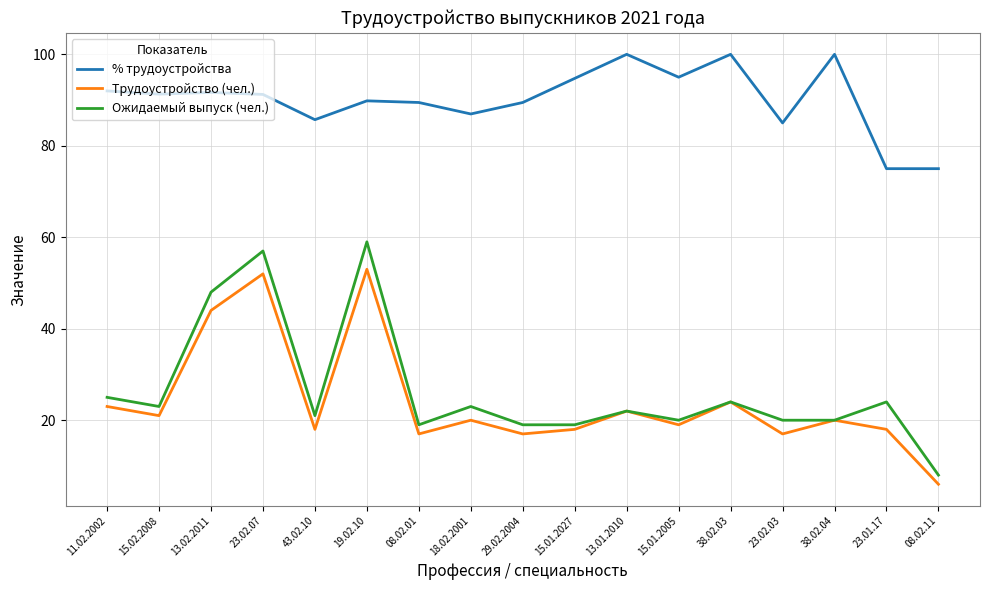

True or false: % трудоустройства and Ожидаемый выпуск (чел.) cross at least once.

False